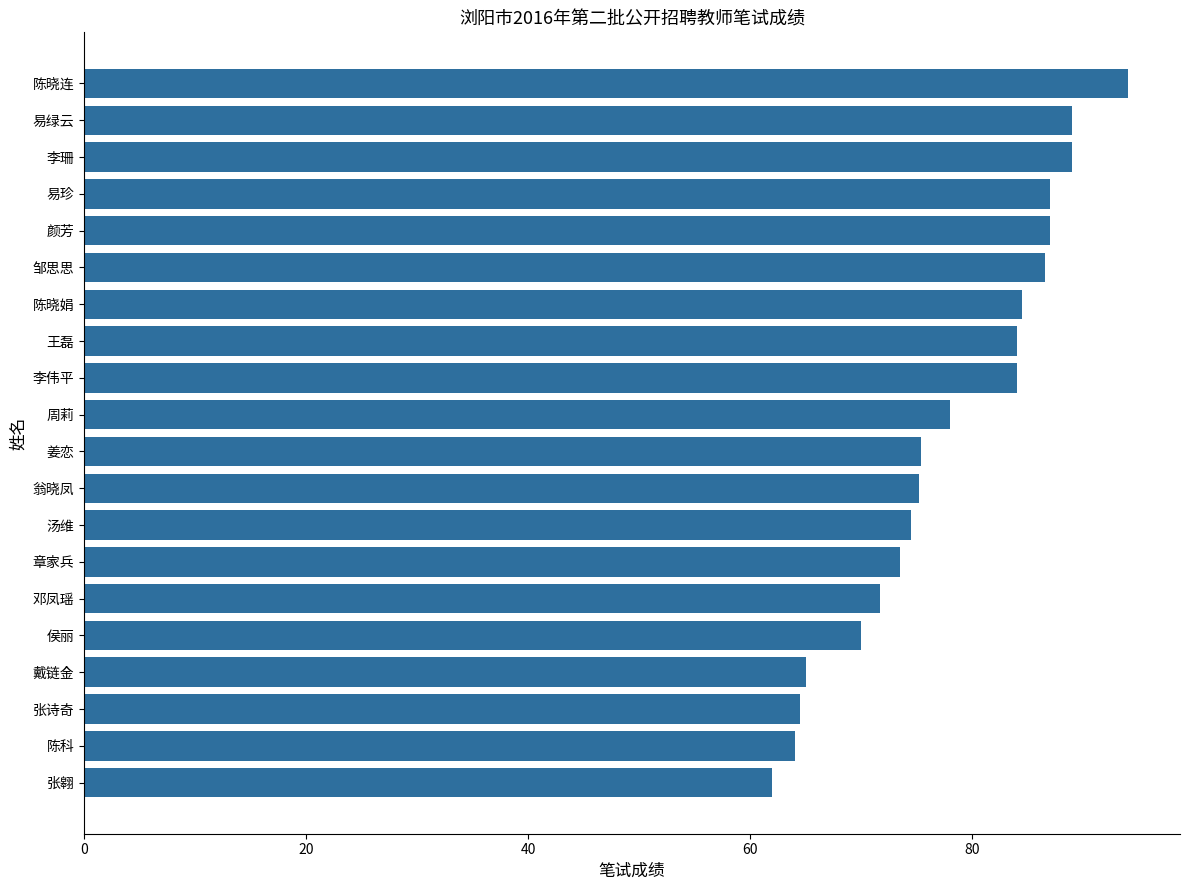

What is the difference between the second highest and second lowest values?

25.0